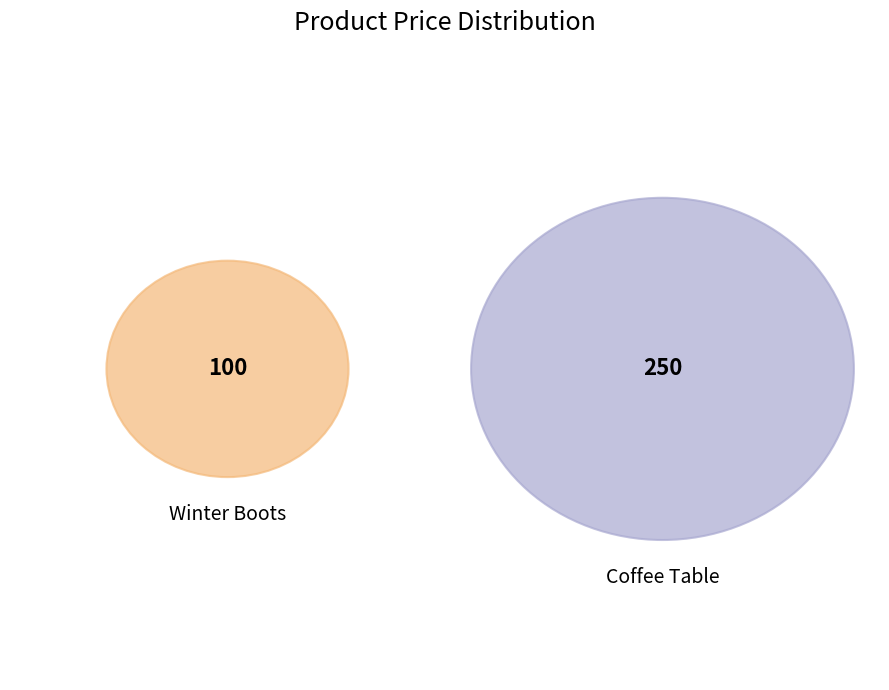

True or false: Coffee Table accounts for 81% of the total.

False